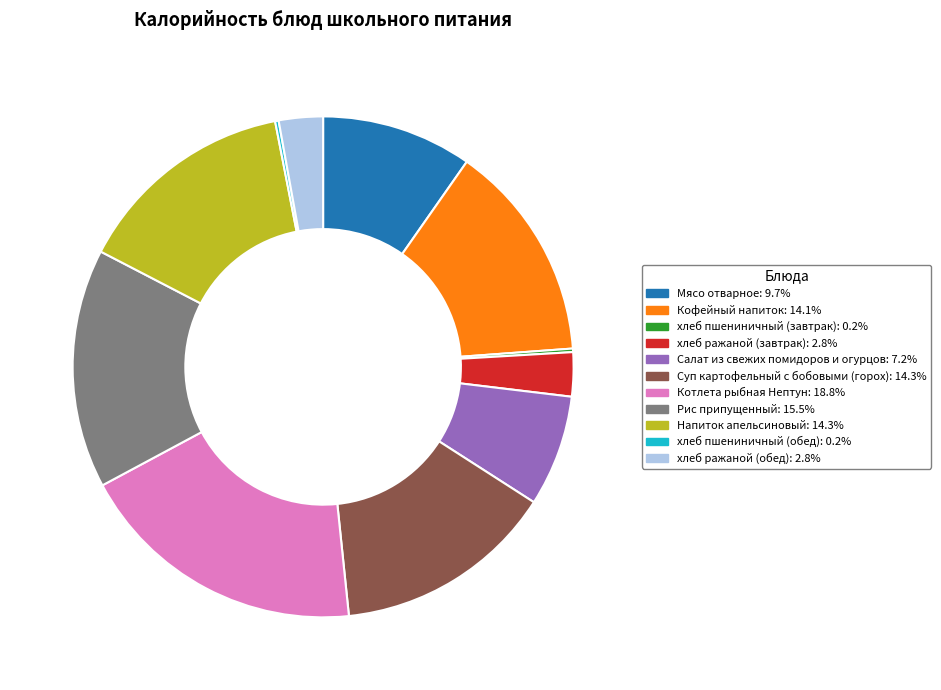

What is the largest slice in the pie chart?

Котлета рыбная Нептун